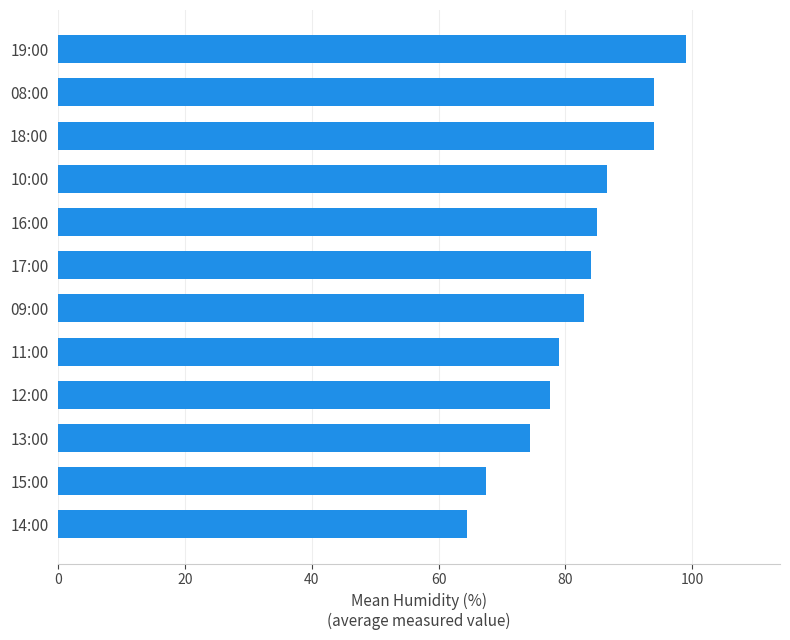

What value does the data have at 11:00?

79.0